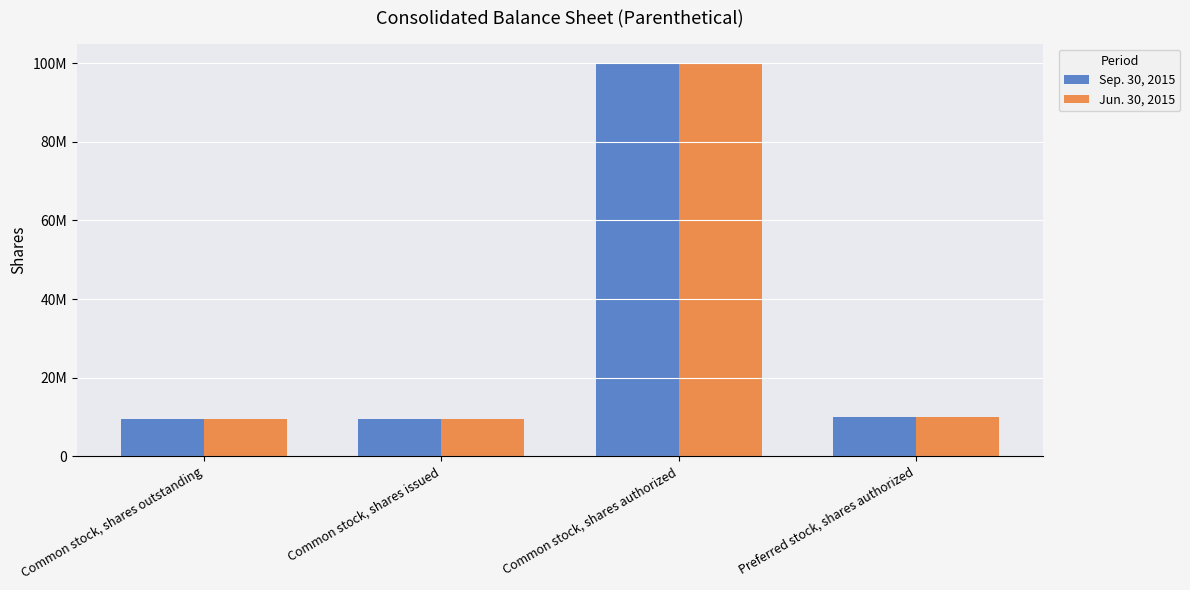

Reading left to right, list all the values displayed in this chart.

Sep. 30, 2015: Common stock, shares outstanding=9533290	Common stock, shares issued=9533290	Common stock, shares authorized=100000000	Preferred stock, shares authorized=10000000
Jun. 30, 2015: Common stock, shares outstanding=9533290	Common stock, shares issued=9533290	Common stock, shares authorized=100000000	Preferred stock, shares authorized=10000000